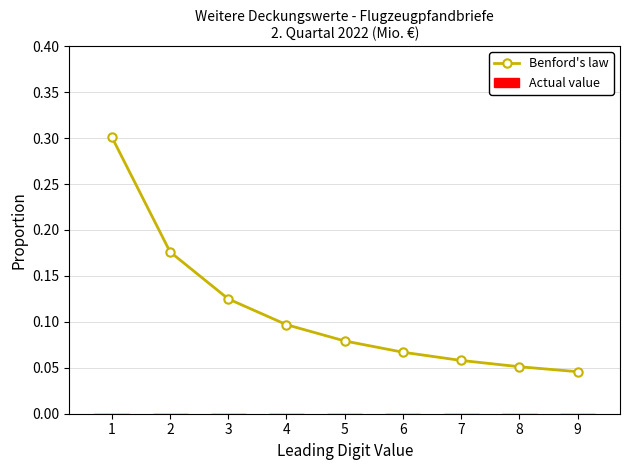

What is the greatest value displayed?

0.3